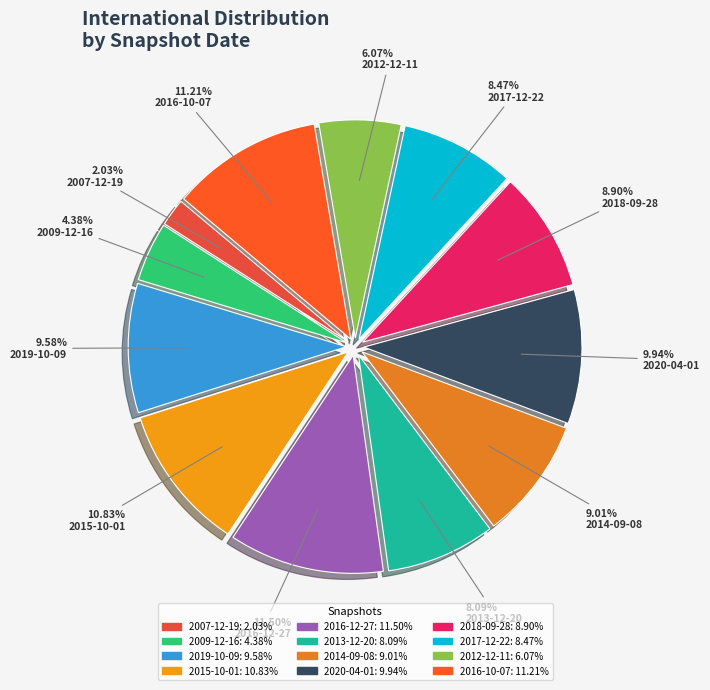

True or false: 2015-10-01 accounts for 1% of the total.

False